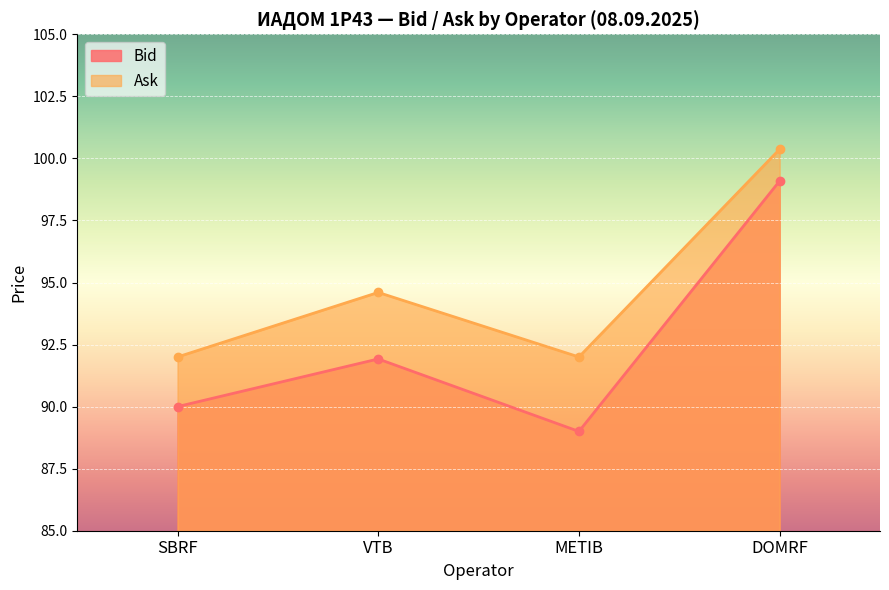

What is the difference between the Bid values at VTB and DOMRF?

7.2